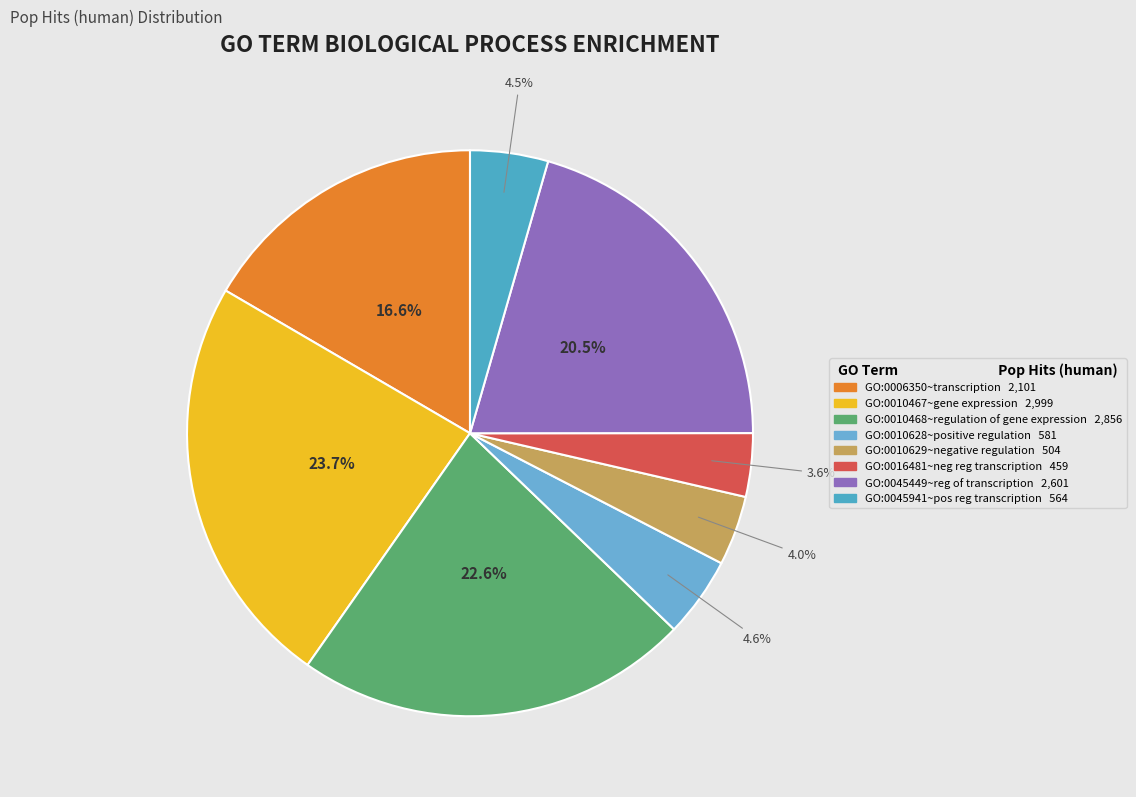

How many segments does this pie chart have?

8